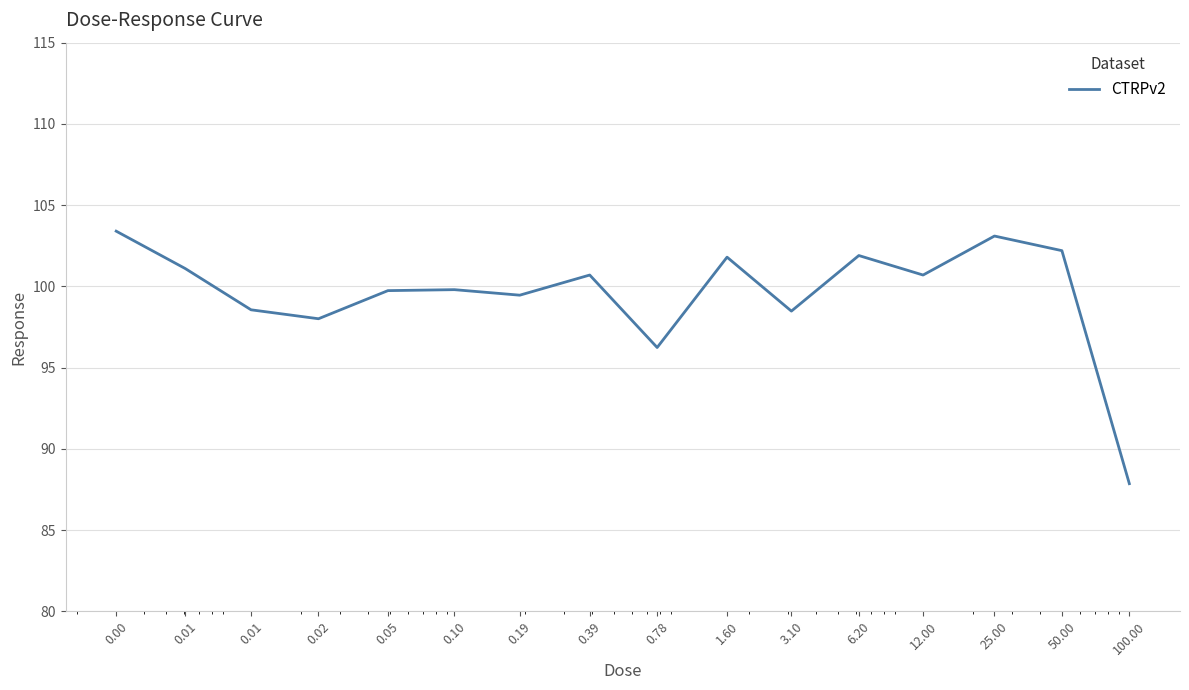

What is the smallest value displayed?

87.9